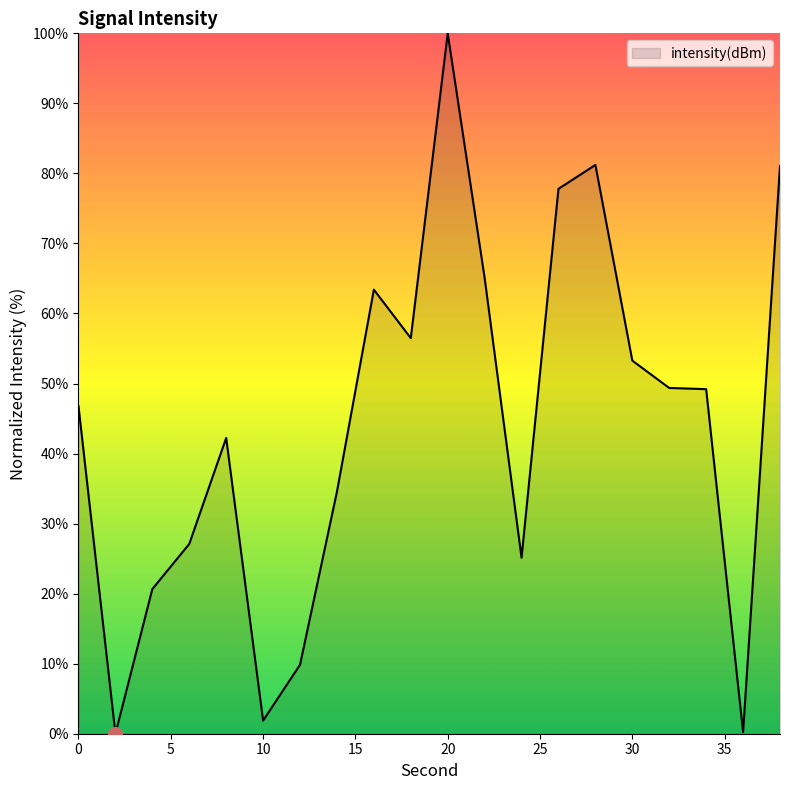

What is the greatest value displayed?

100.0